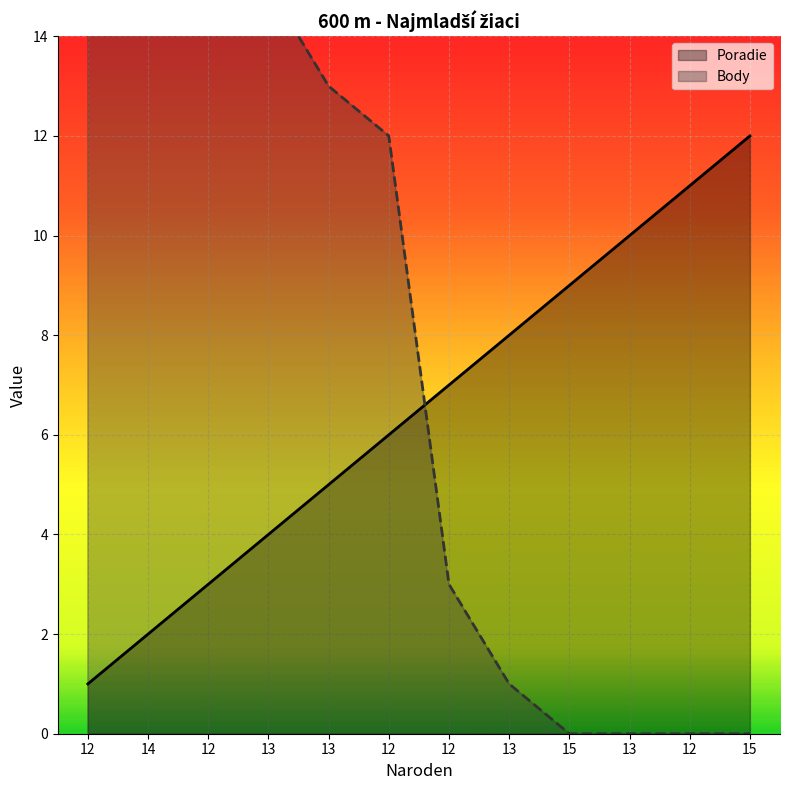

Which label corresponds to the largest value in the chart?

12